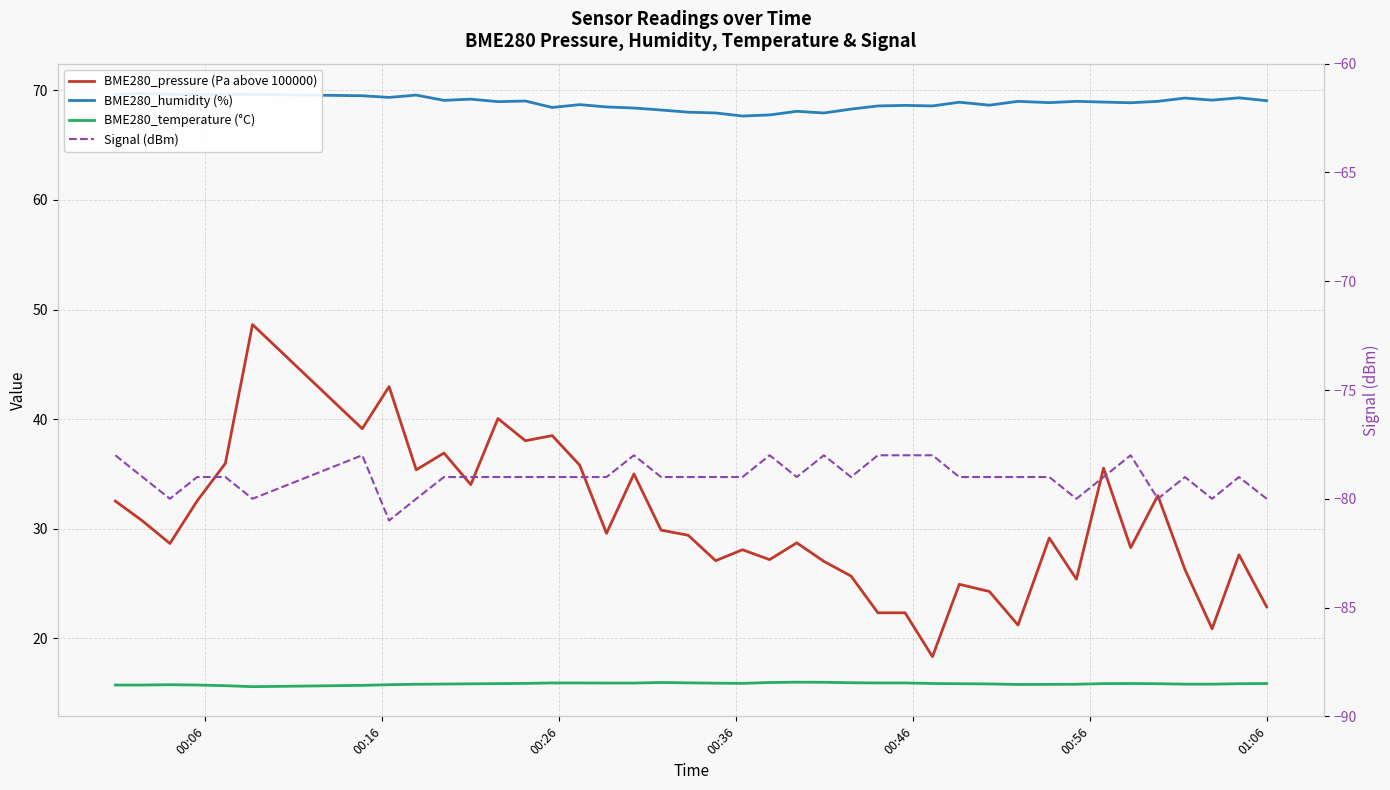

Reading left to right, list all the values displayed in this chart.

BME280_pressure (Pa above 100000): 32.5	30.7	28.7	32.5	36.0	48.6	39.1	43.0	35.4	36.9	34.0	40.1	38.0	38.5	35.8	29.6	35.0	29.9	29.4	27.1	28.1	27.2	28.7	27.0	25.7	22.3	22.3	18.3	24.9	24.3	21.2	29.2	25.4	35.5	28.3	33.0	26.3	20.9	27.6	22.9
BME280_humidity (%): 69.6	69.7	69.6	69.6	69.6	69.6	69.5	69.3	69.6	69.1	69.2	69.0	69.0	68.4	68.7	68.5	68.4	68.2	68.0	67.9	67.7	67.8	68.1	67.9	68.3	68.6	68.6	68.6	68.9	68.6	69.0	68.9	69.0	68.9	68.9	69.0	69.3	69.1	69.3	69.0
BME280_temperature (°C): 15.8	15.8	15.8	15.8	15.7	15.6	15.7	15.8	15.8	15.8	15.9	15.9	15.9	15.9	15.9	15.9	15.9	16.0	15.9	15.9	15.9	16.0	16.0	16.0	16.0	15.9	15.9	15.9	15.9	15.8	15.8	15.8	15.8	15.9	15.9	15.9	15.8	15.8	15.9	15.9
Signal (dBm): -78.0	-79.0	-80.0	-79.0	-79.0	-80.0	-78.0	-81.0	-80.0	-79.0	-79.0	-79.0	-79.0	-79.0	-79.0	-79.0	-78.0	-79.0	-79.0	-79.0	-79.0	-78.0	-79.0	-78.0	-79.0	-78.0	-78.0	-78.0	-79.0	-79.0	-79.0	-79.0	-80.0	-79.0	-78.0	-80.0	-79.0	-80.0	-79.0	-80.0